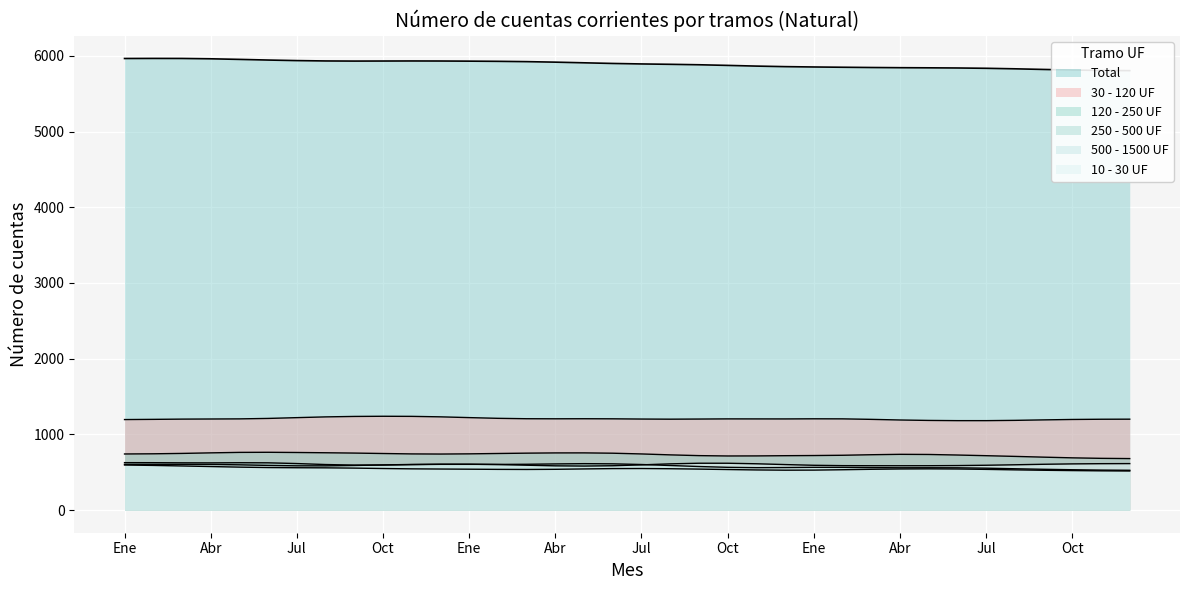

True or false: 30 - 120 UF and 10 - 30 UF intersect in this chart.

False